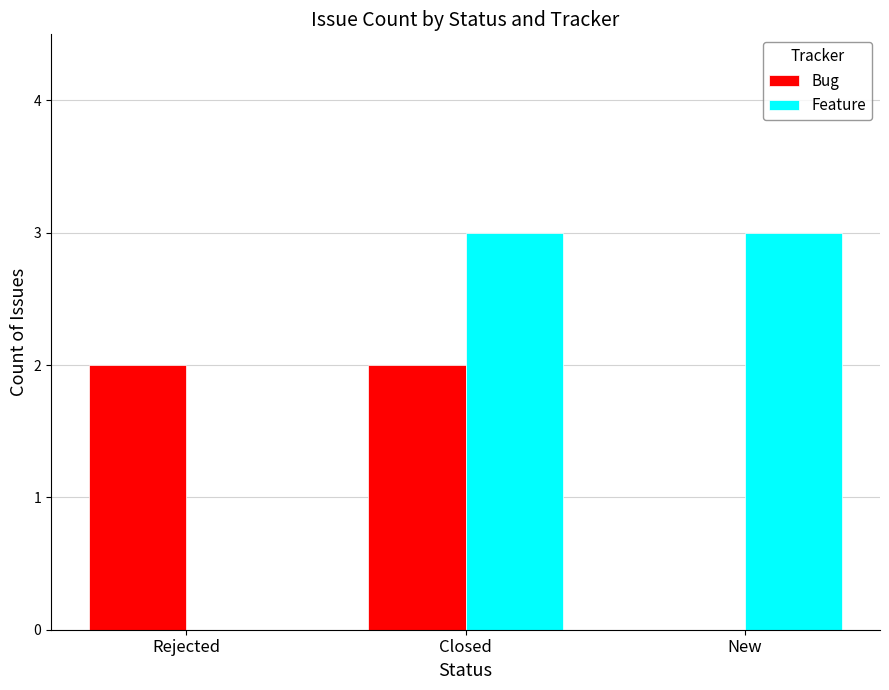

What is the spread (max minus min) of values at Closed?

1